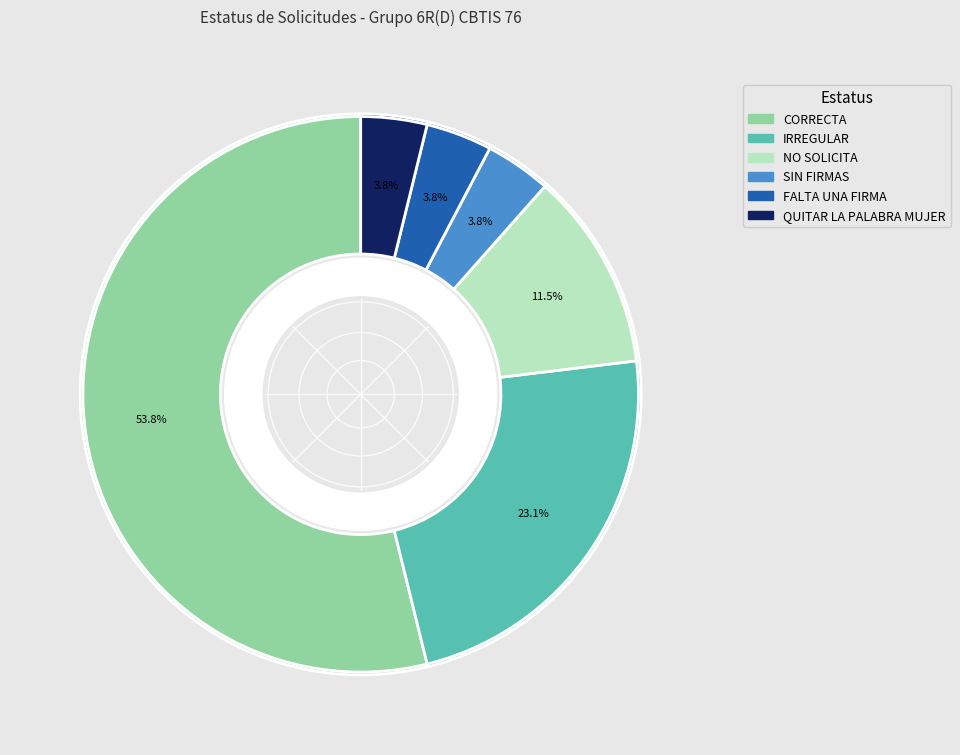

To the nearest percent, what percentage of the pie is IRREGULAR?

23%